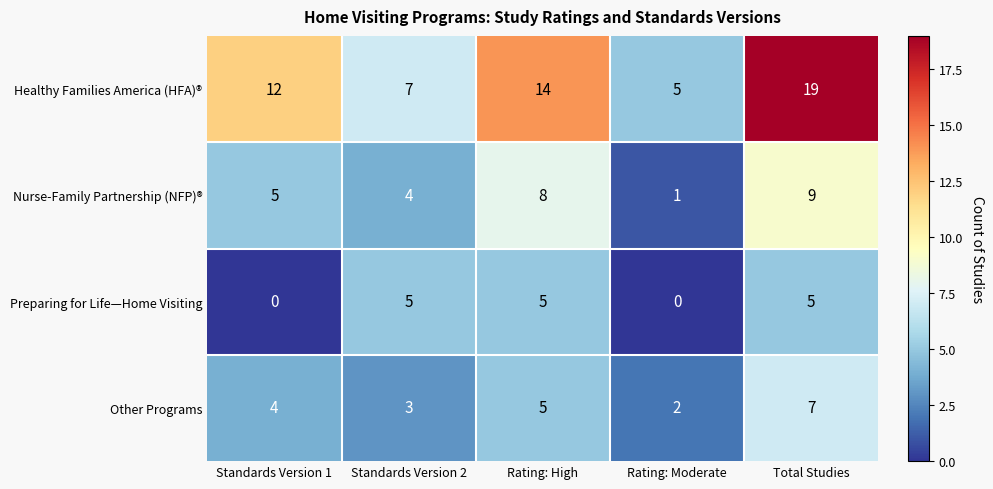

Rank the series by their maximum value, from highest to lowest.

Healthy Families America (HFA)®, Nurse-Family Partnership (NFP)®, Other Programs, Preparing for Life—Home Visiting